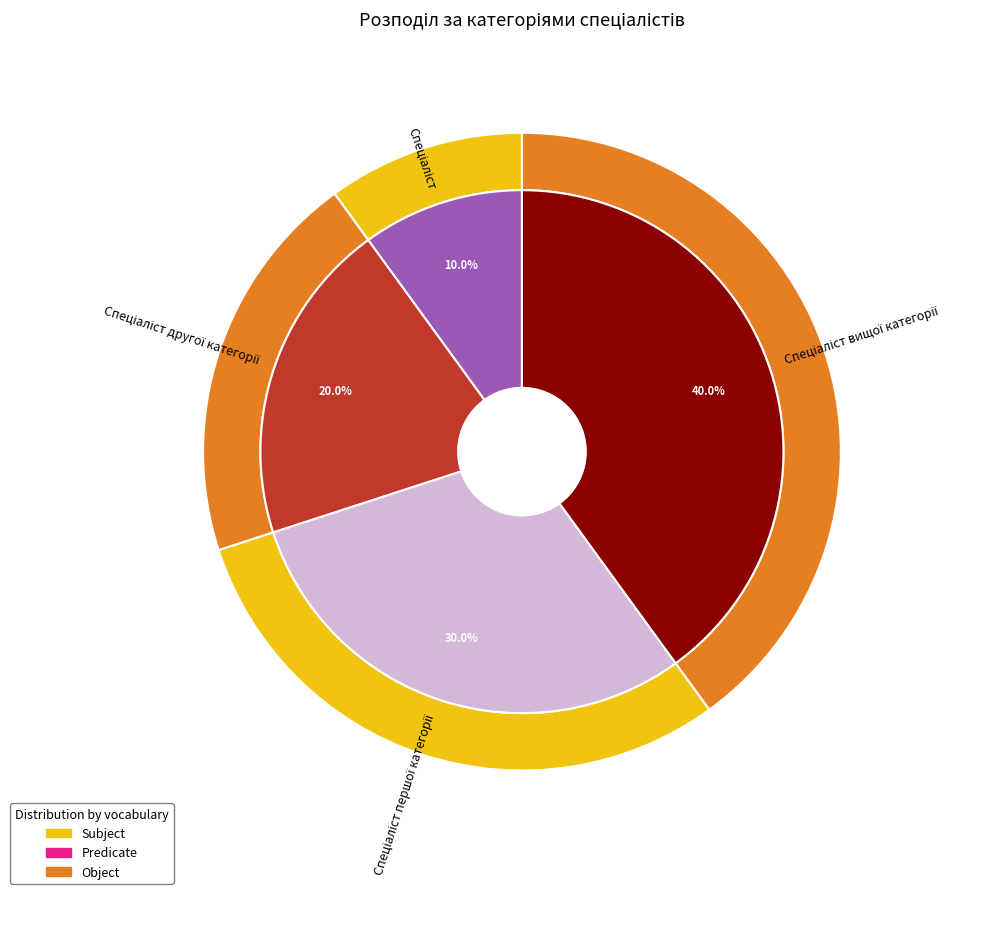

Between Спеціаліст вищої категорії and Спеціаліст, which is larger?

Спеціаліст вищої категорії